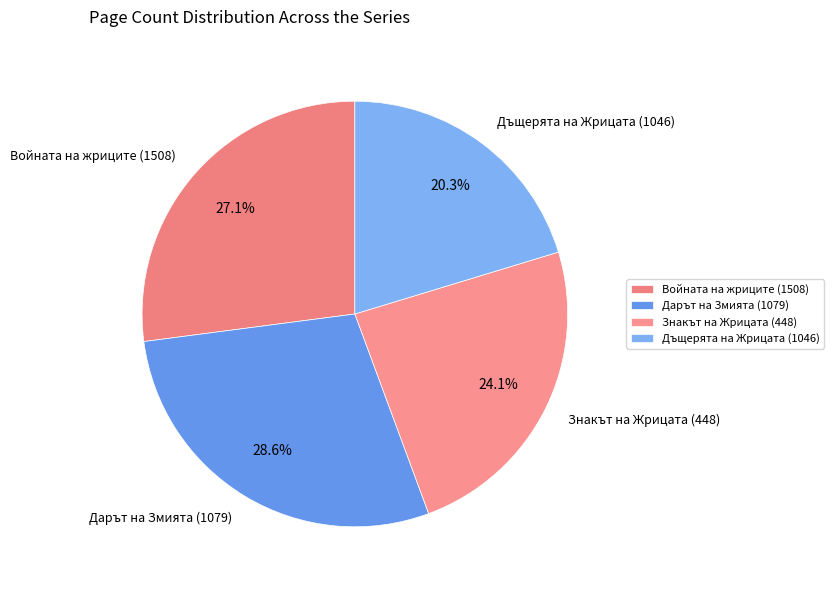

Which category has the smallest portion of the pie?

Дъщерята на Жрицата (1046)